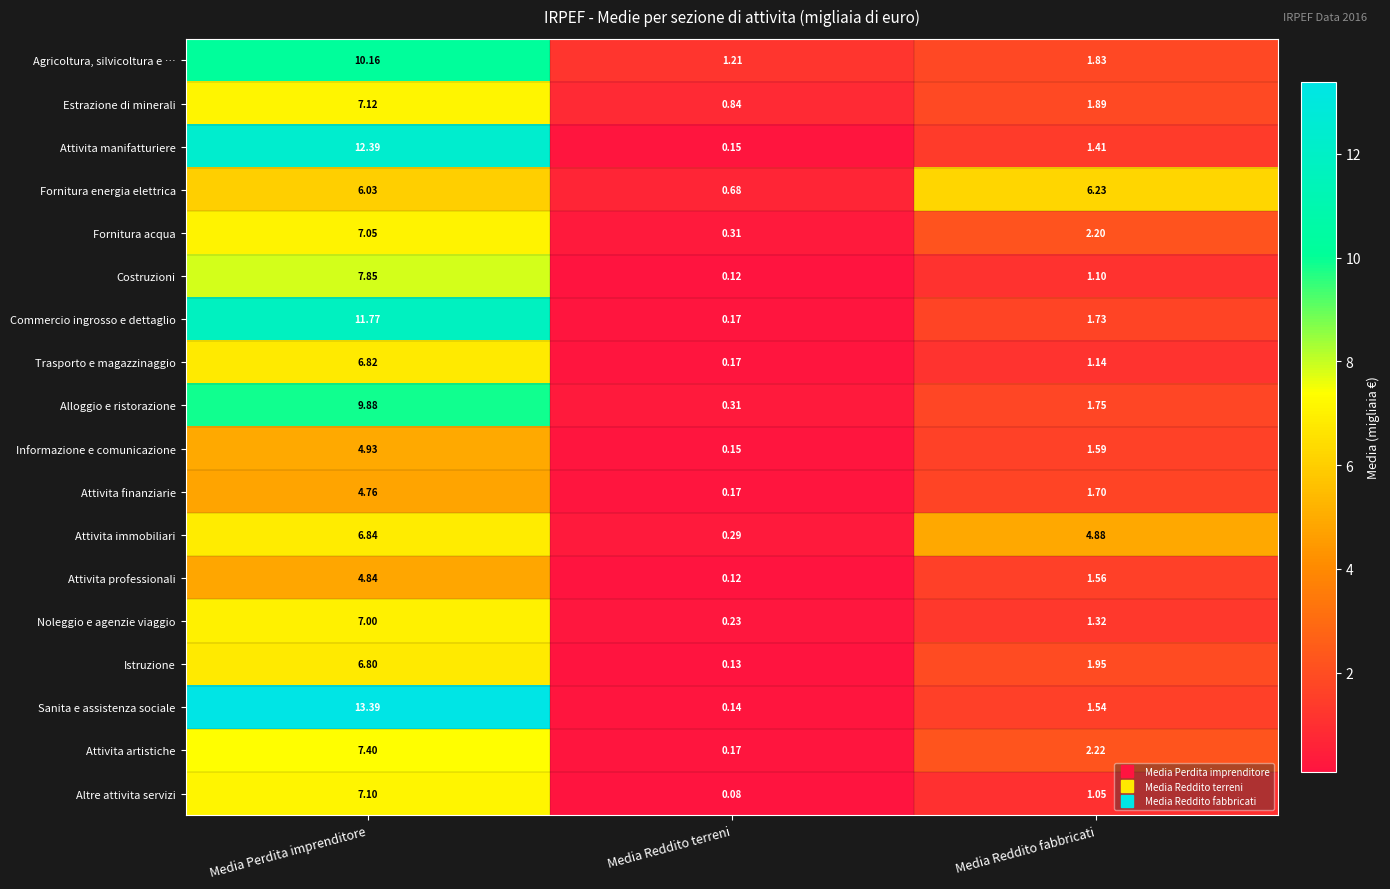

At which category is the sum across all series the highest?

Media Perdita imprenditore